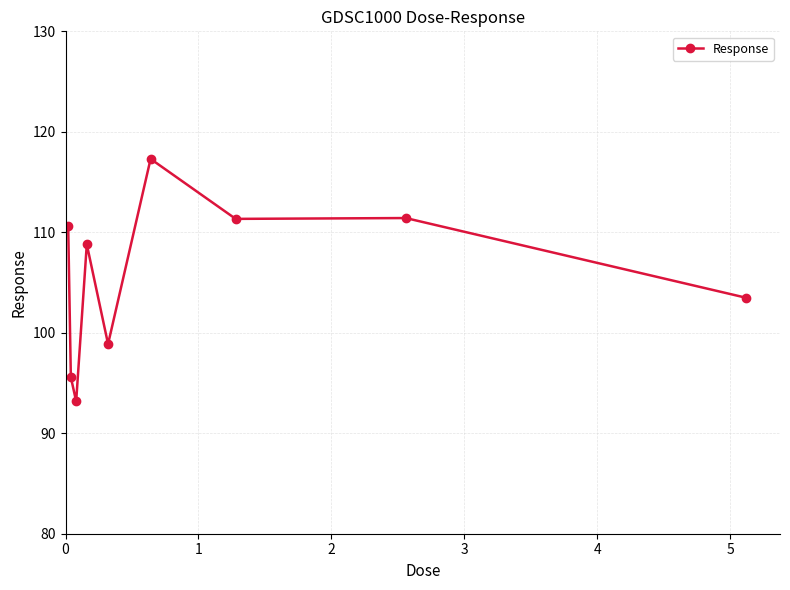

What is the sum of all values?

950.6